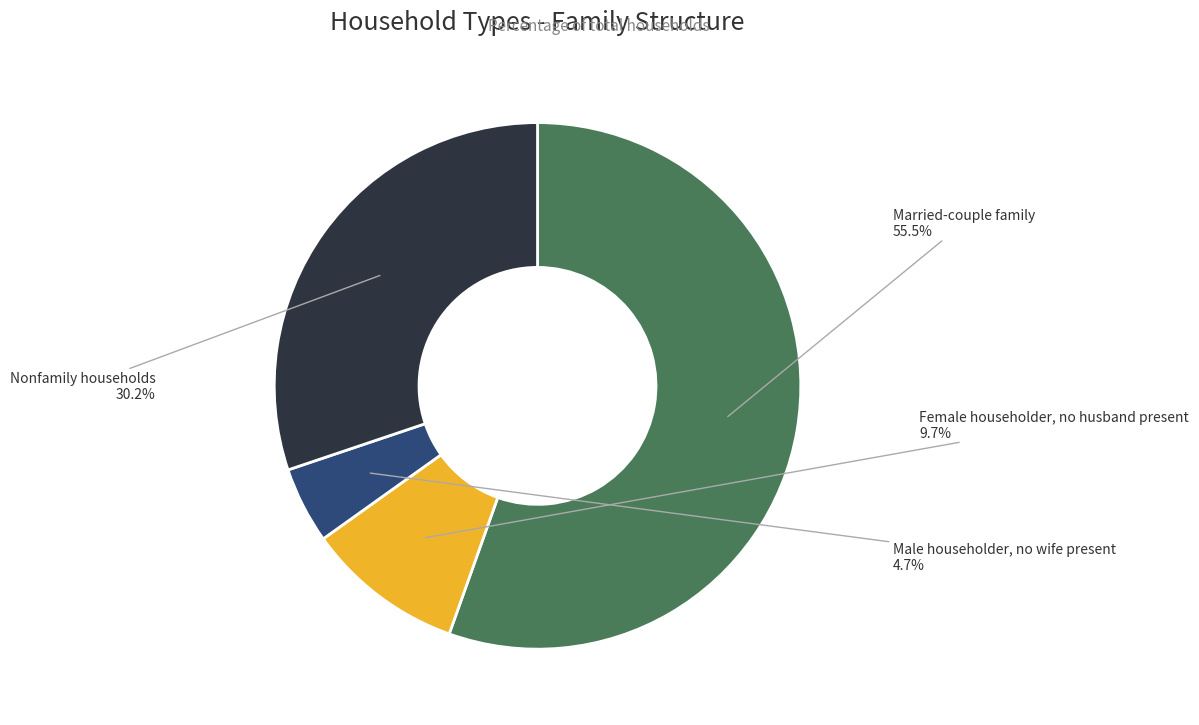

True or false: Female householder, no husband present accounts for 10% of the total.

True